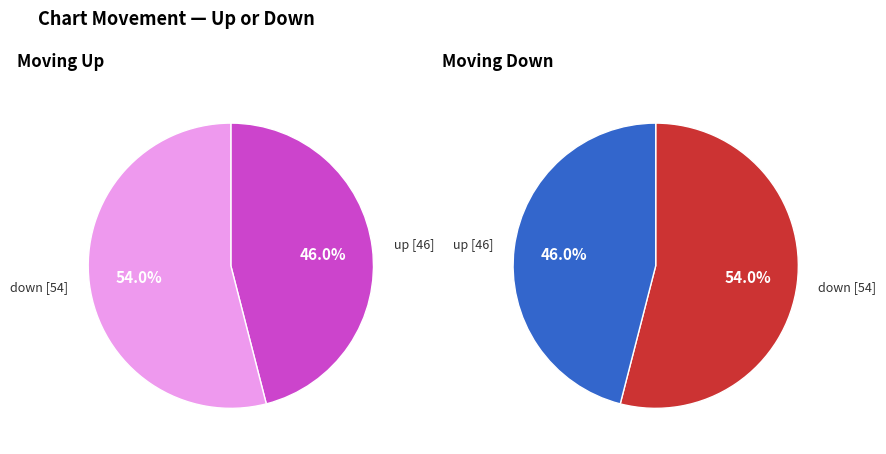

How many segments does this pie chart have?

2